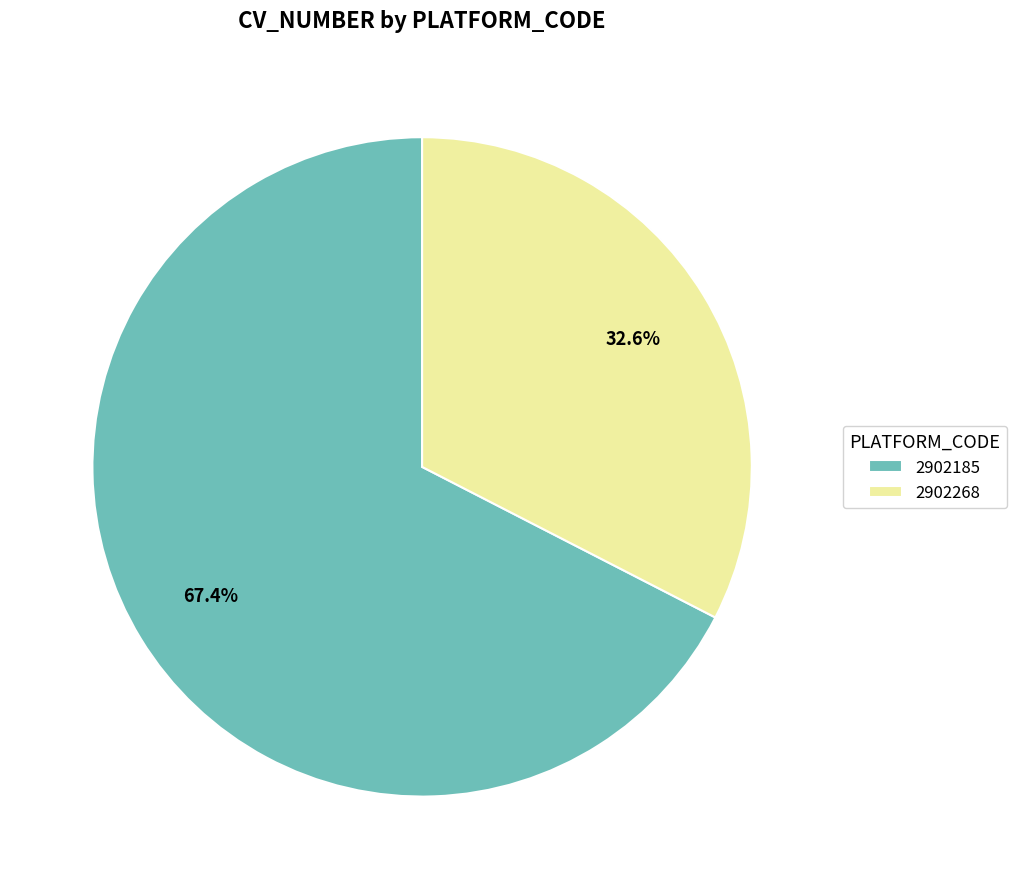

Count the number of slices in the pie.

2